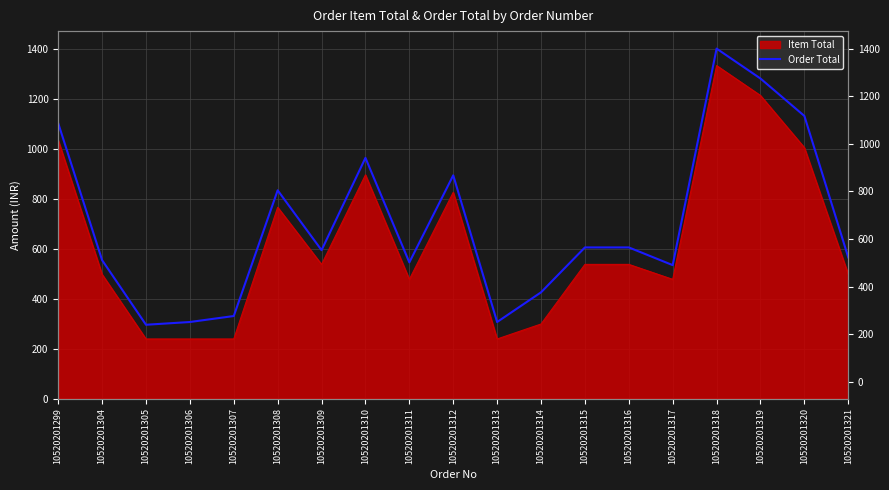

At which label does the data first exceed 595?

10520201299